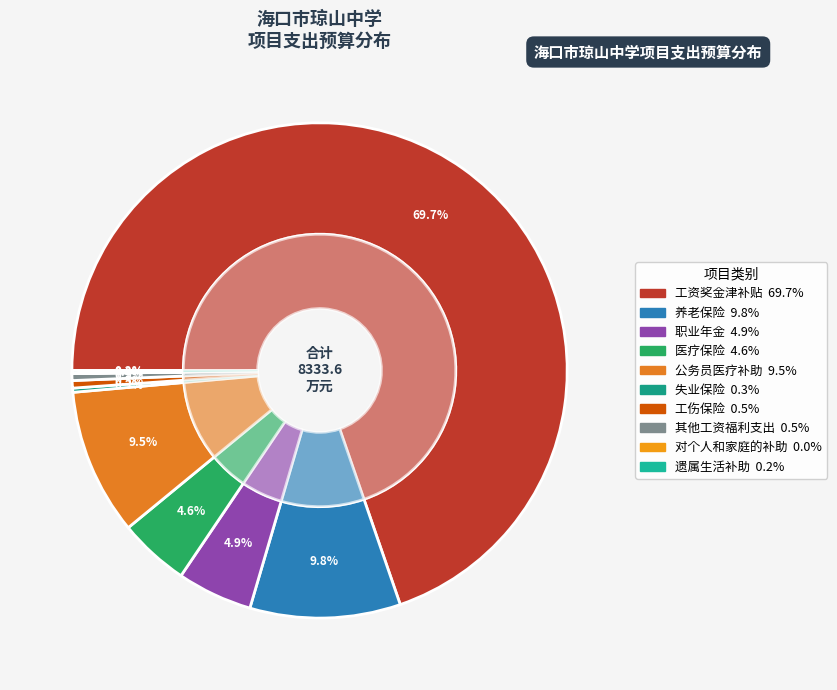

What percentage do 医疗保险 and 遗属生活补助 together represent?

4.8%